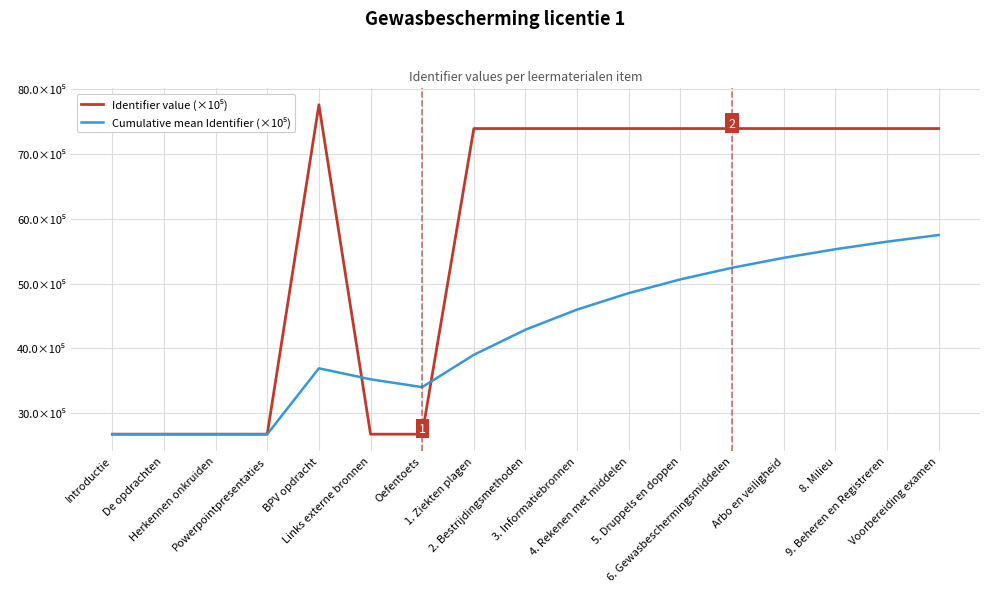

What is the difference between the second highest and minimum values in the Cumulative mean Identifier (×10⁵) series?

29.7